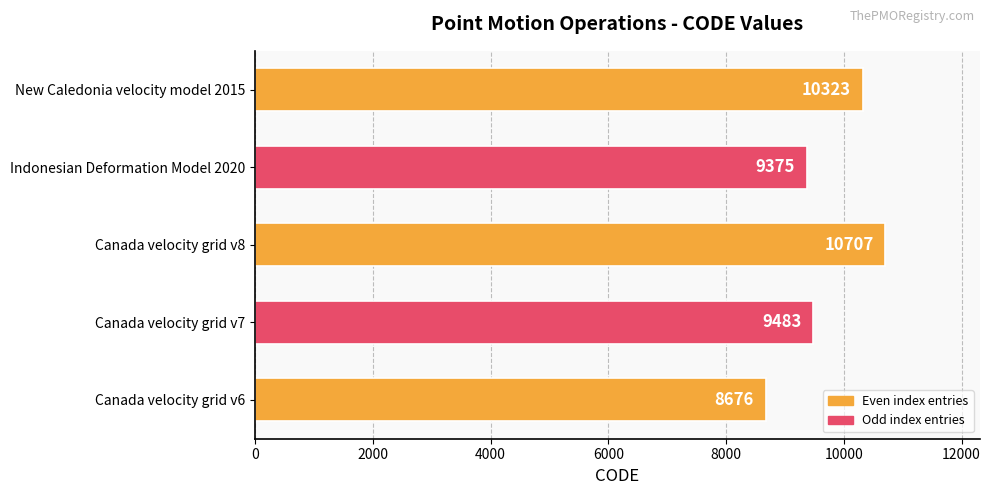

Reading top to bottom, transcribe all the data shown in this chart.

10323	9375	10707	9483	8676